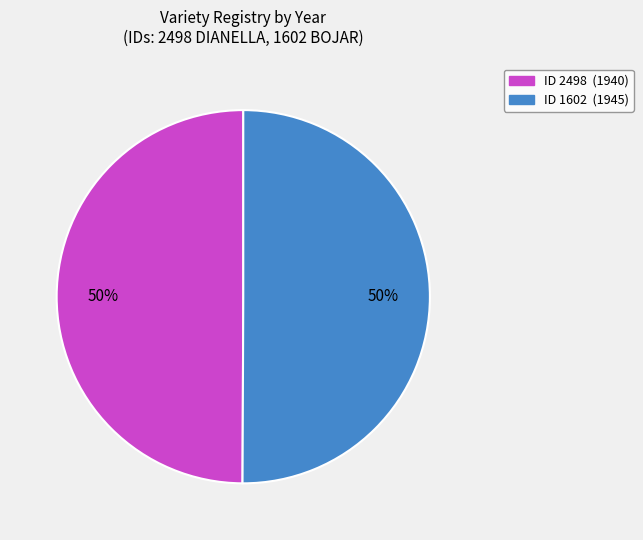

To the nearest percent, what is the average slice percentage?

50%